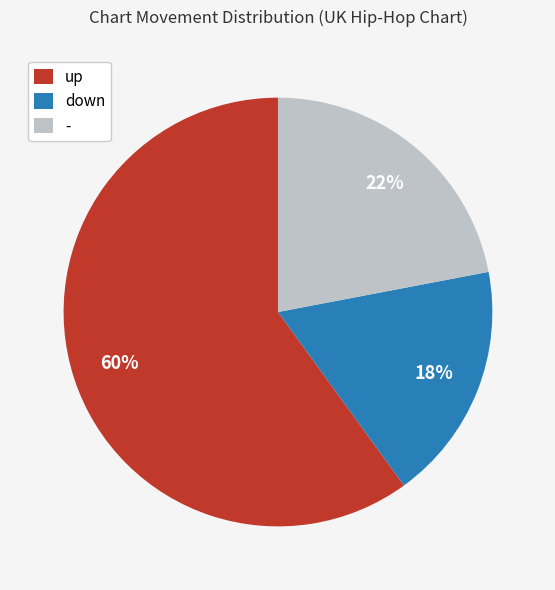

Is down the majority of the pie?

No